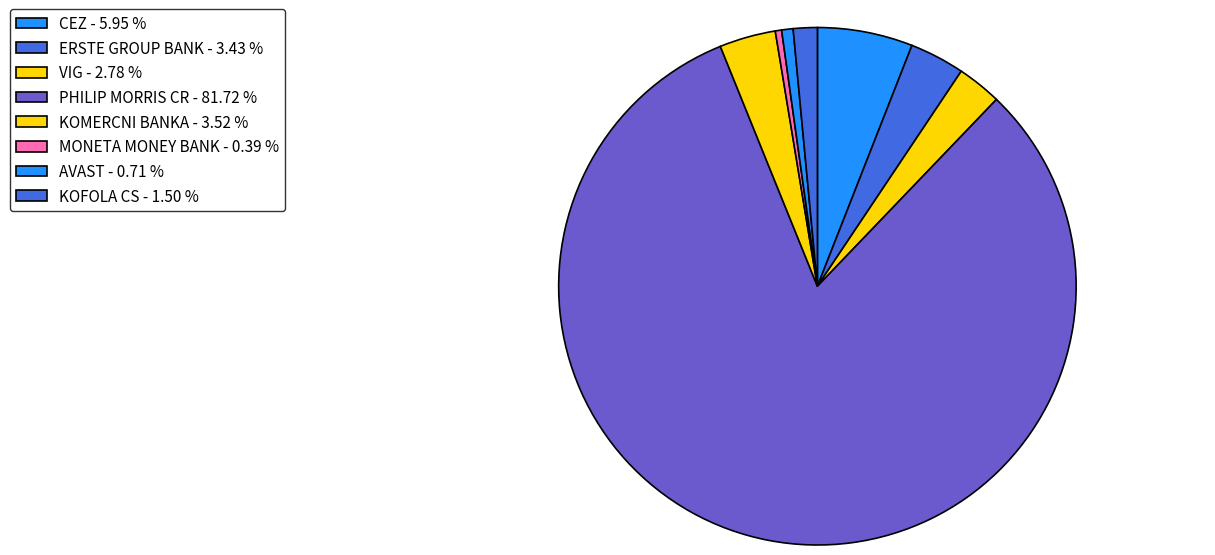

Which has a higher value, VIG or MONETA MONEY BANK?

VIG